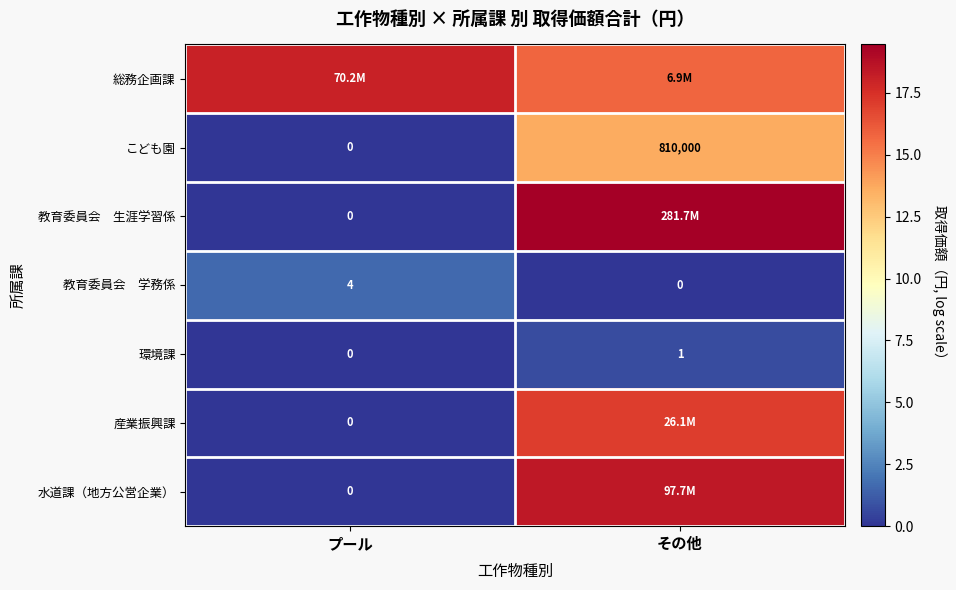

Rank the categories by こども園 value from lowest to highest.

プール, その他